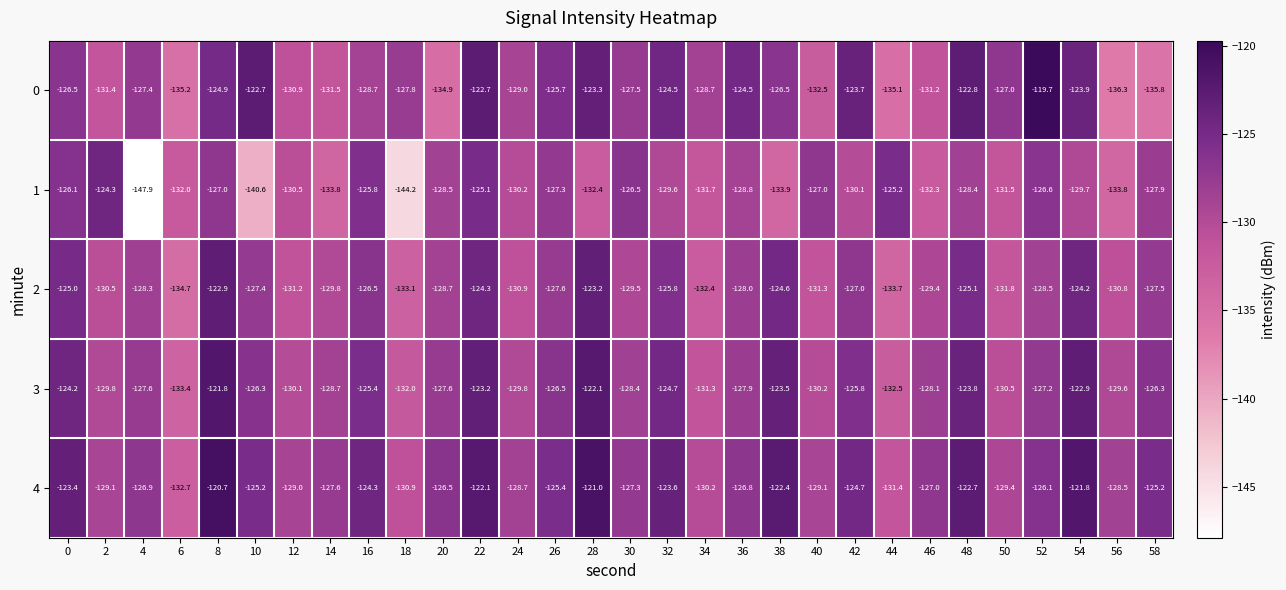

Is it true that 1 equals -42.0 at 44?

False